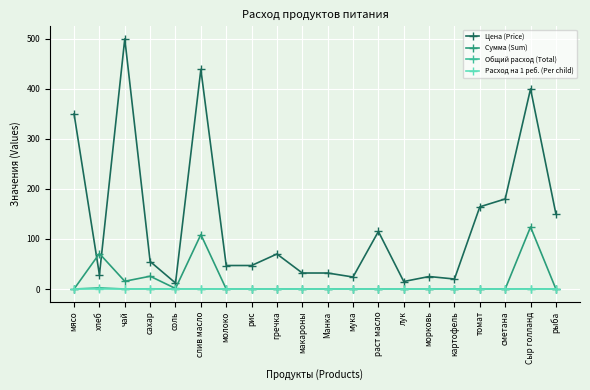

True or false: Общий расход (Total) and Цена (Price) intersect in this chart.

False